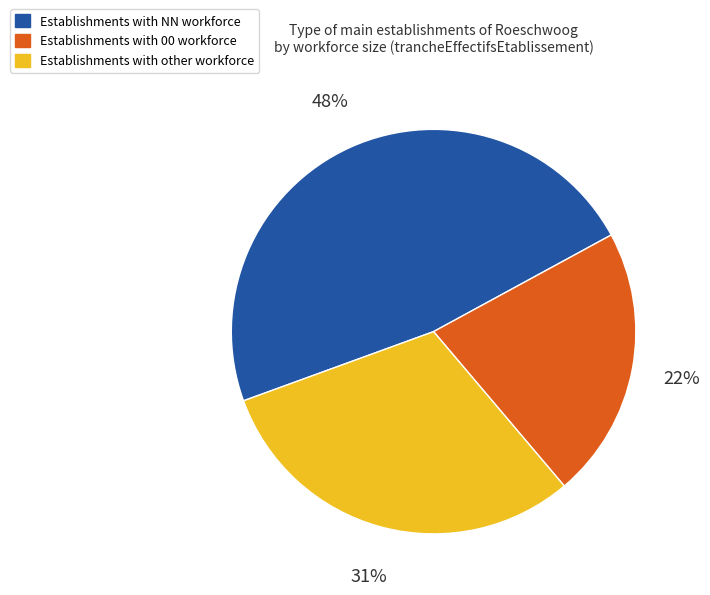

To the nearest percent, what is the difference between the largest and smallest slice percentages?

26%